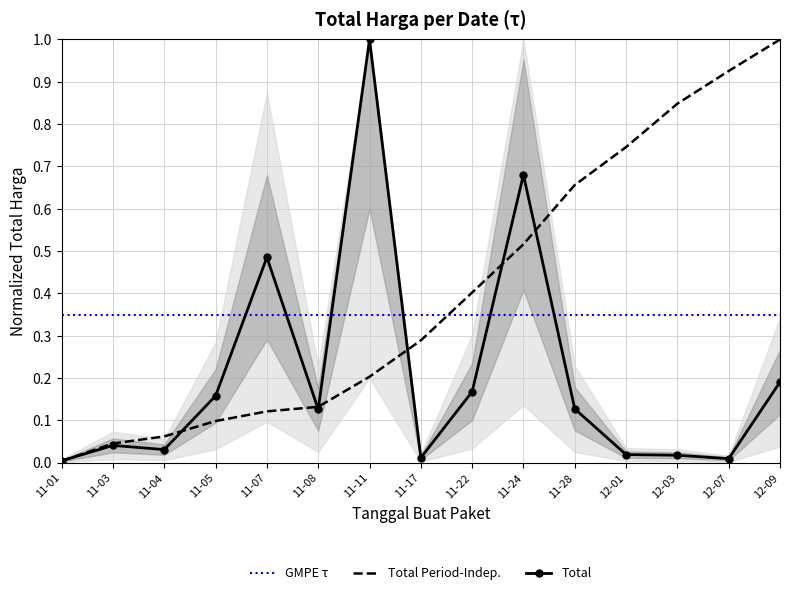

What are all the series names shown in the legend?

GMPE τ, Total Period-Indep., Total